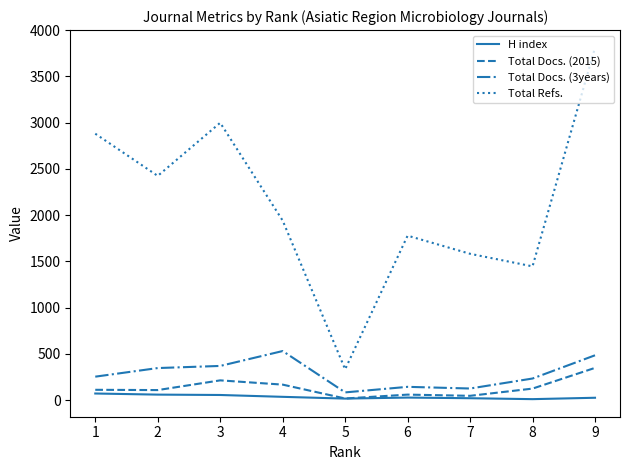

The value of Total Docs. (3years) at 4 is 532. True or false?

True